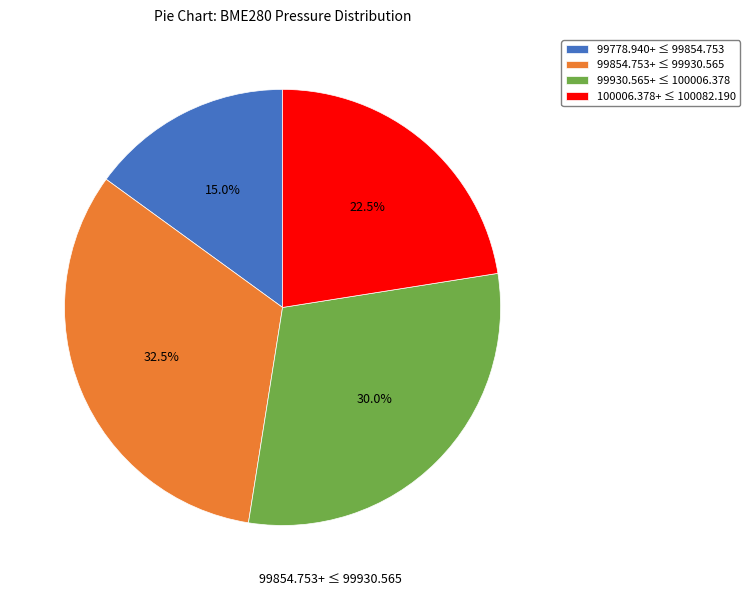

What percentage is NOT represented by 99854.753+ ≤ 99930.565?

67.5%